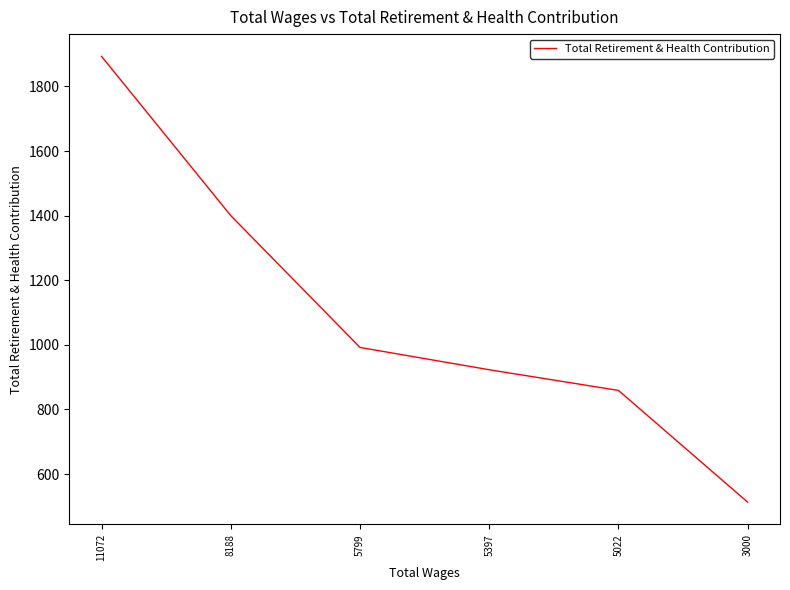

Which label corresponds to the largest value in the chart?

11072